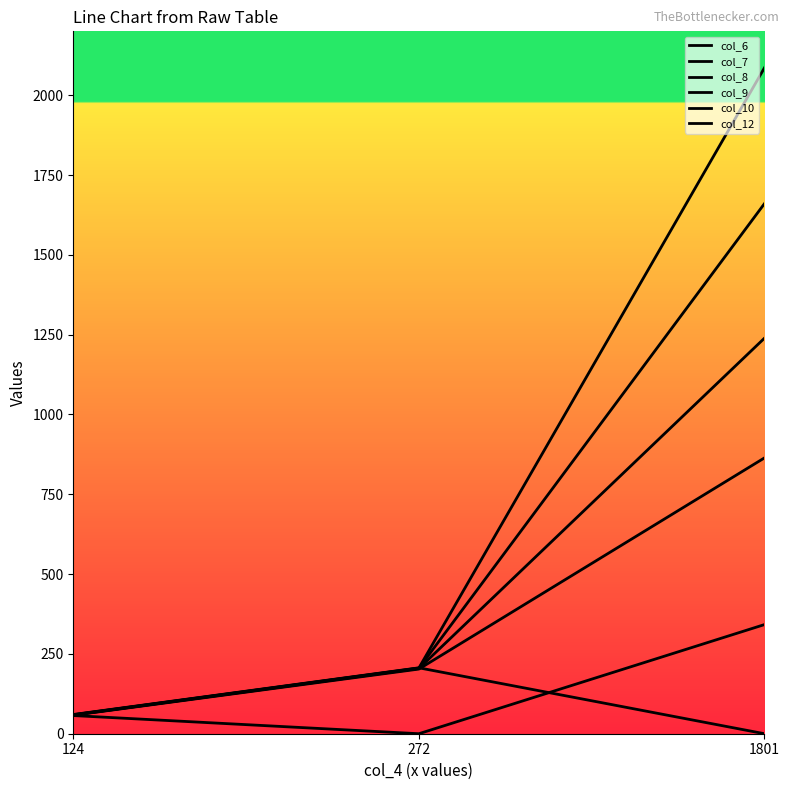

How many positive values does the col_6 series have?

2